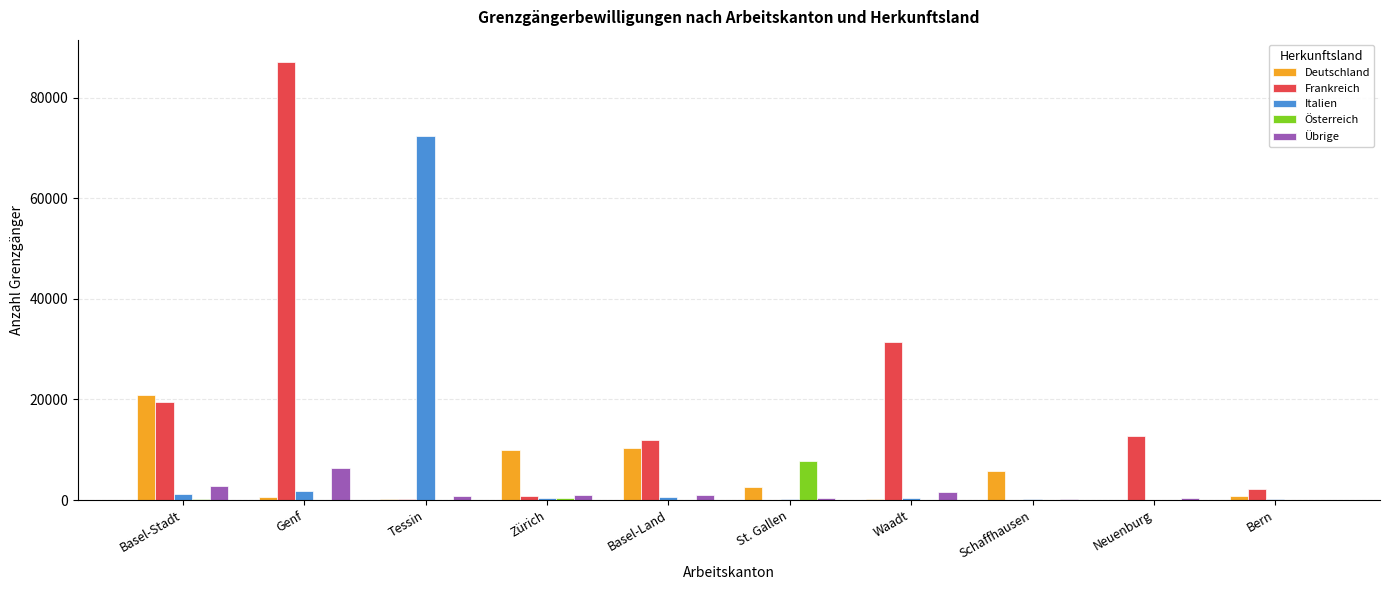

Which series has the largest total across all categories?

Frankreich